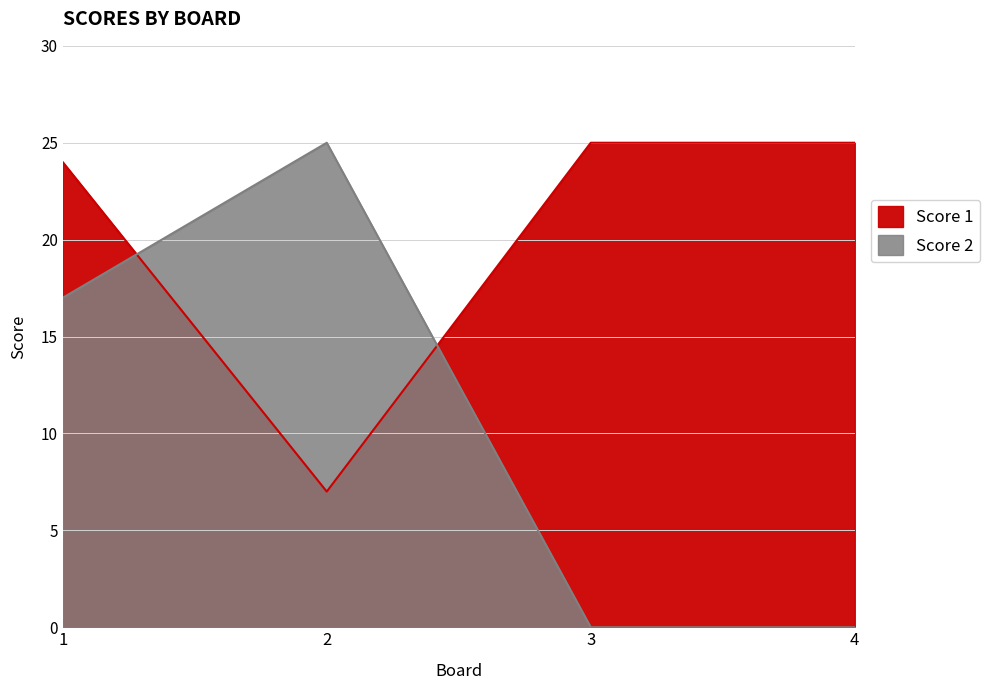

How many lines are shown in the chart?

2